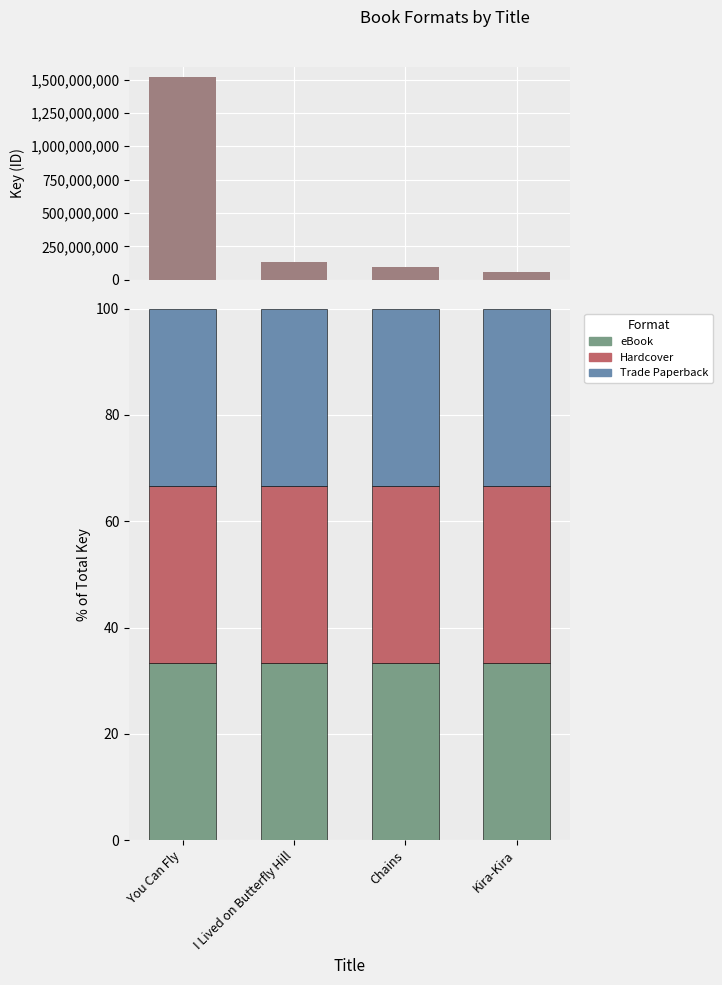

Is it true that Trade Paperback equals 33.3 at Kira-Kira?

True